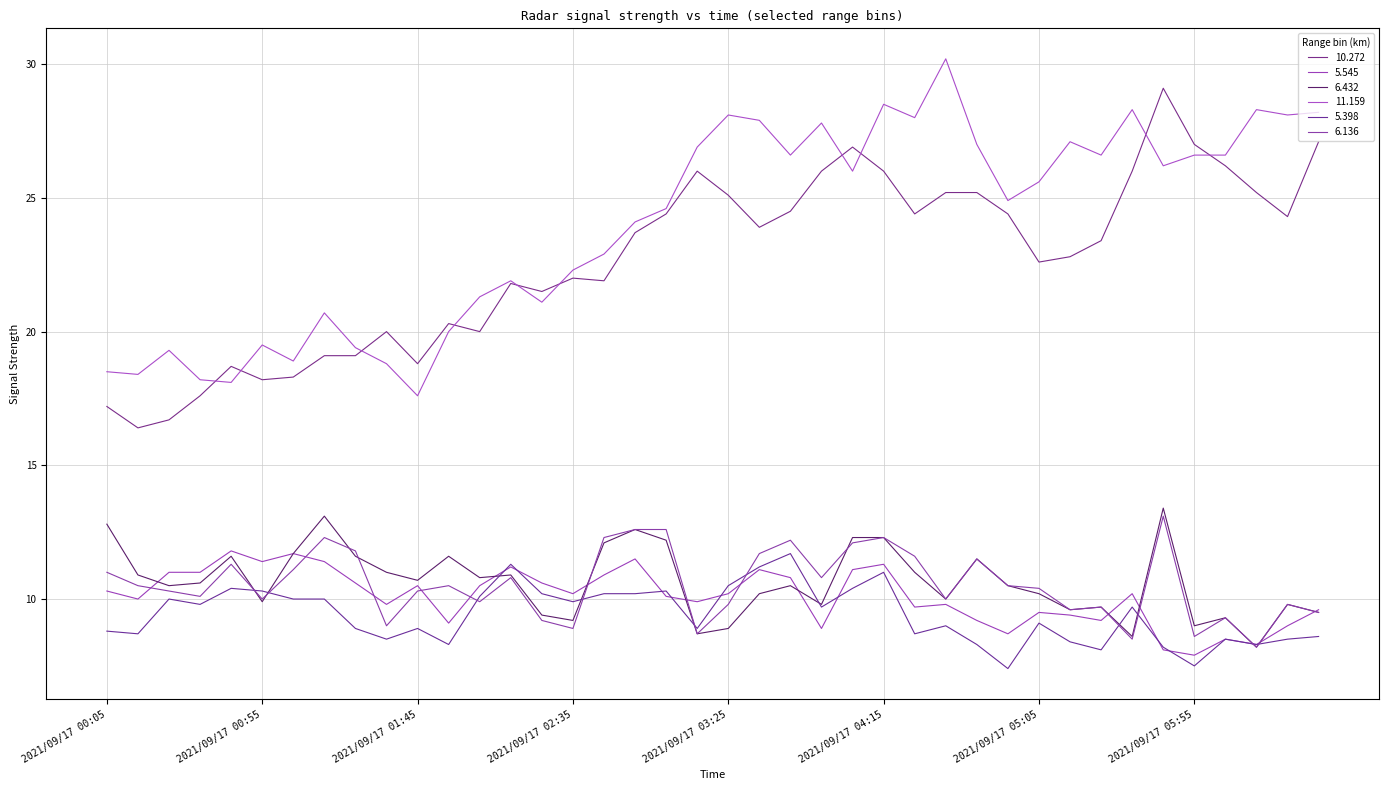

True or false: 5.398 and 11.159 intersect in this chart.

False